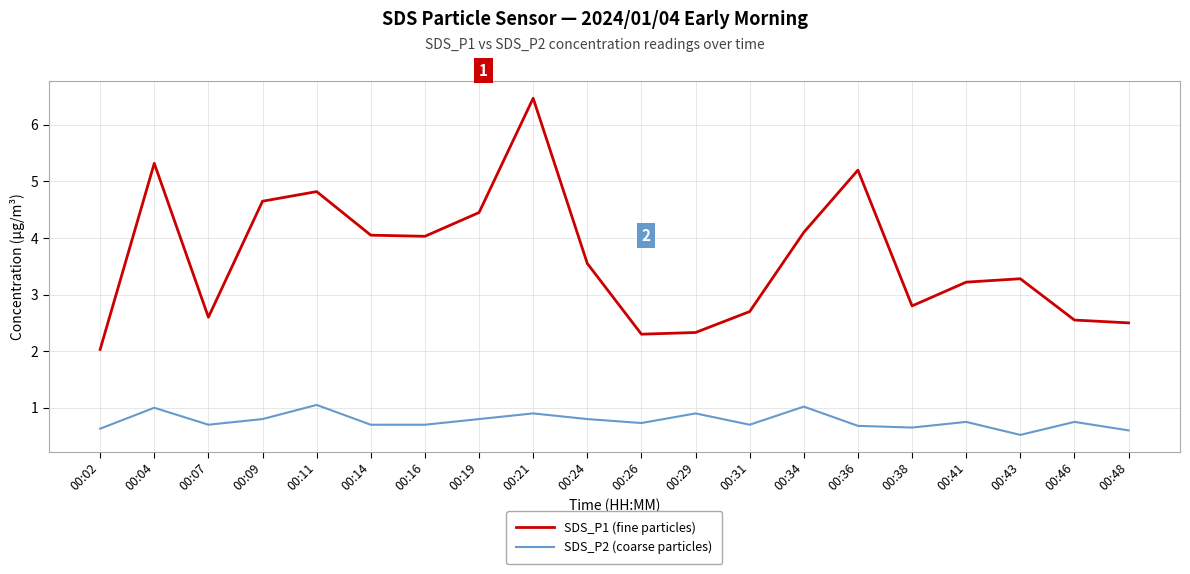

List the series in order of their peak value, lowest first.

SDS_P2 (coarse particles), SDS_P1 (fine particles)